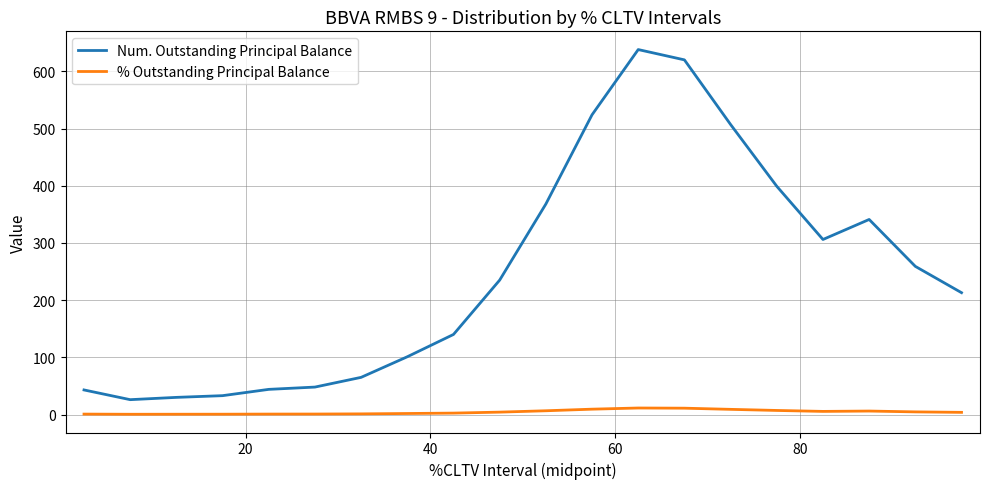

Which series has the largest total across all categories?

Num. Outstanding Principal Balance